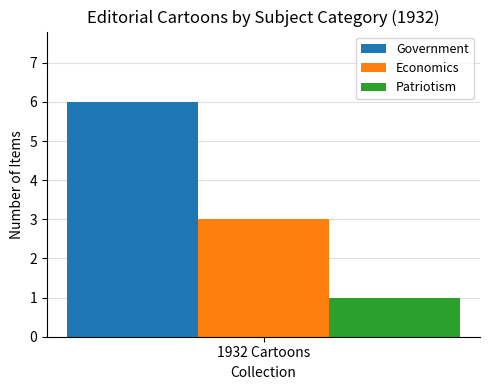

True or false: Patriotism has a value of 0 at 1932 Cartoons.

False